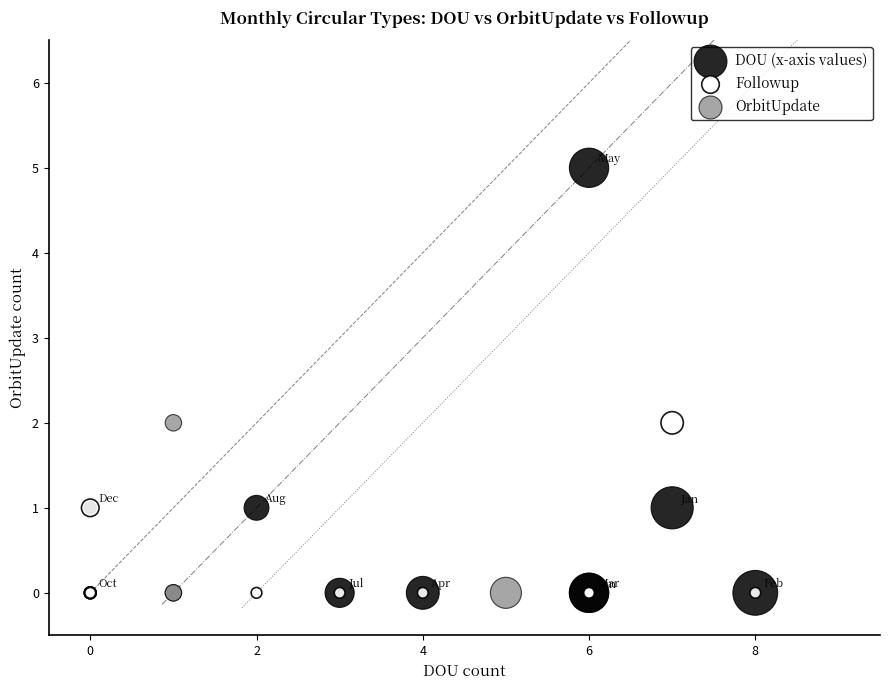

Which series contains the highest Y value?

DOU (x-axis values)